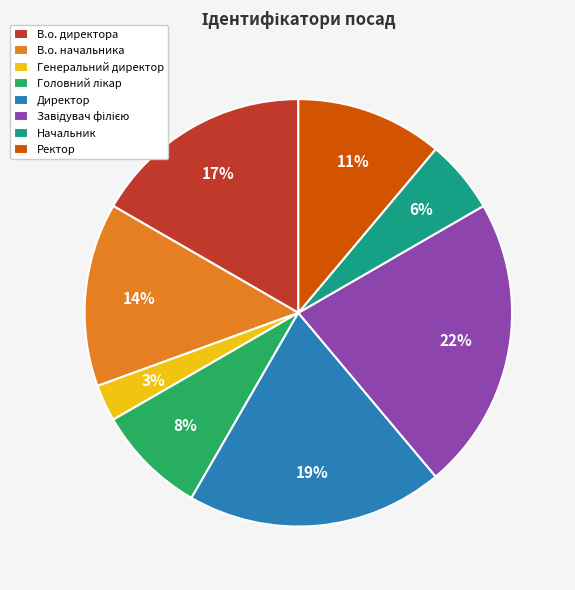

Is Директор the majority of the pie?

No